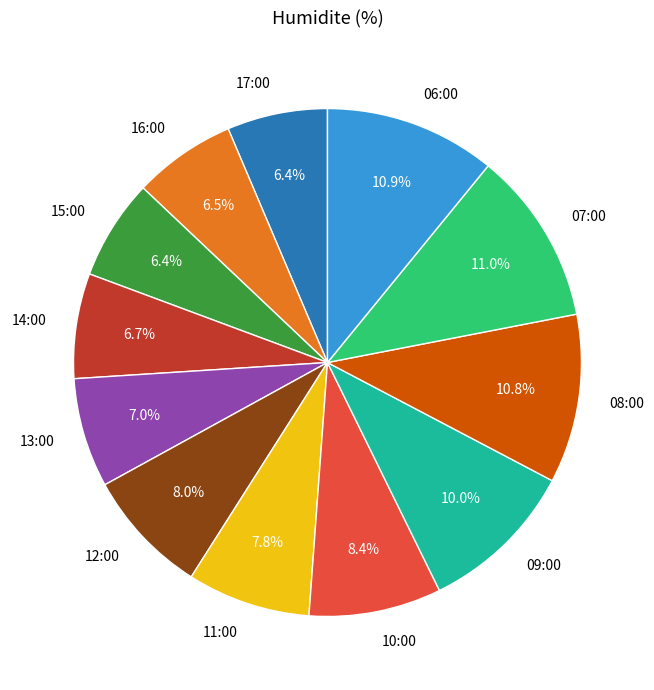

What percentage do 06:00 and 12:00 together represent?

18.9%